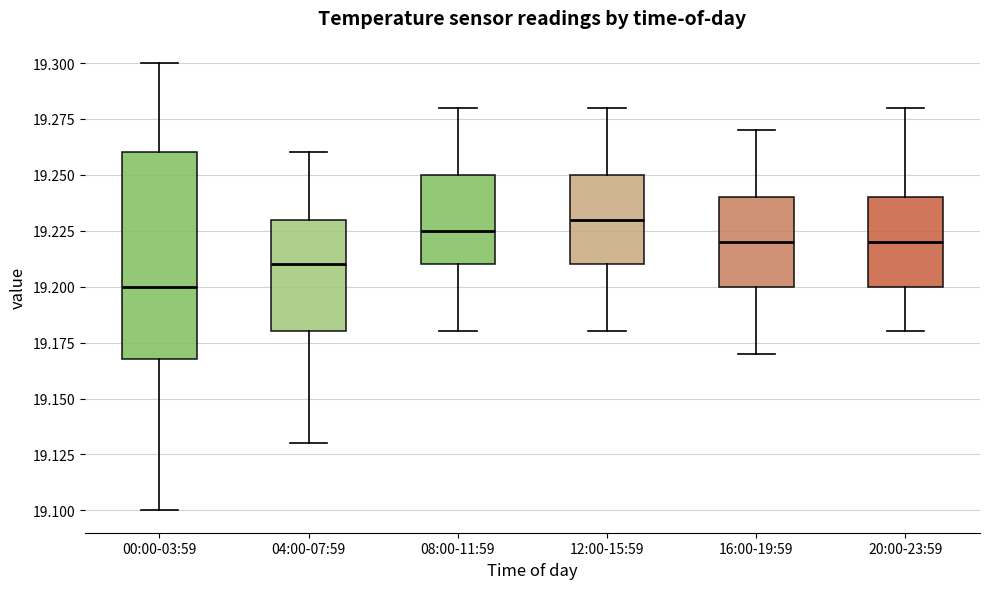

Which box's median line is the lowest?

00:00-03:59